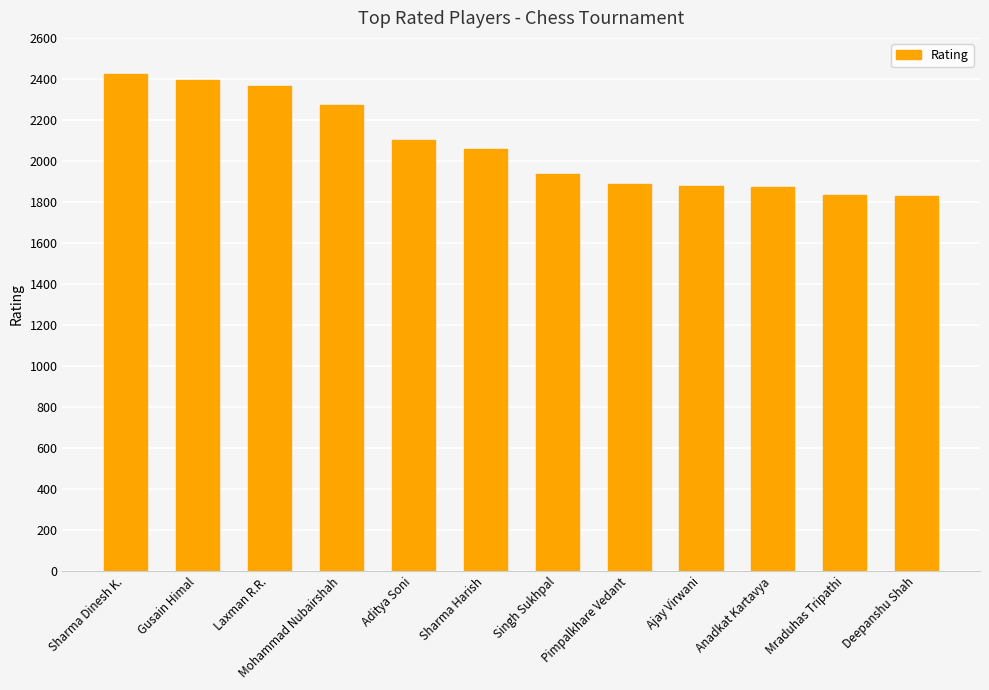

What is the sum of the values at Ajay Virwani and Gusain Himal?

4272